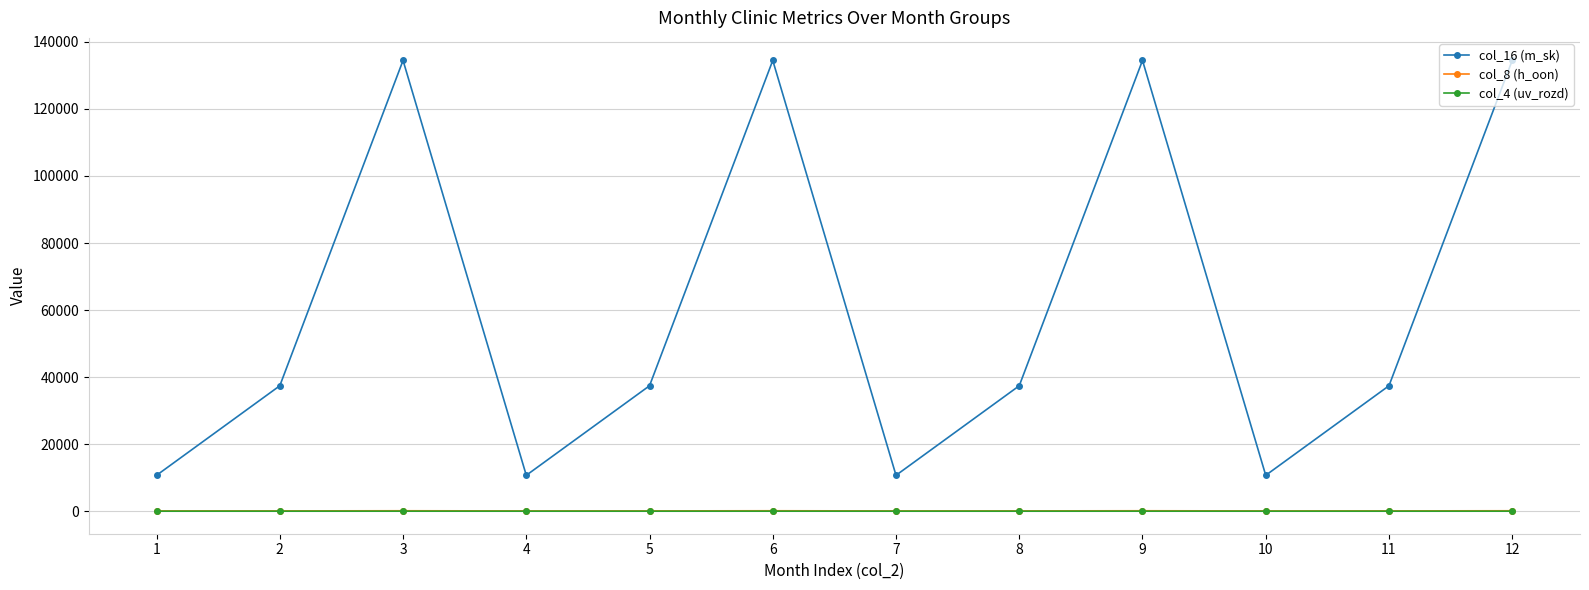

What is the maximum value shown in the chart?

134448.0